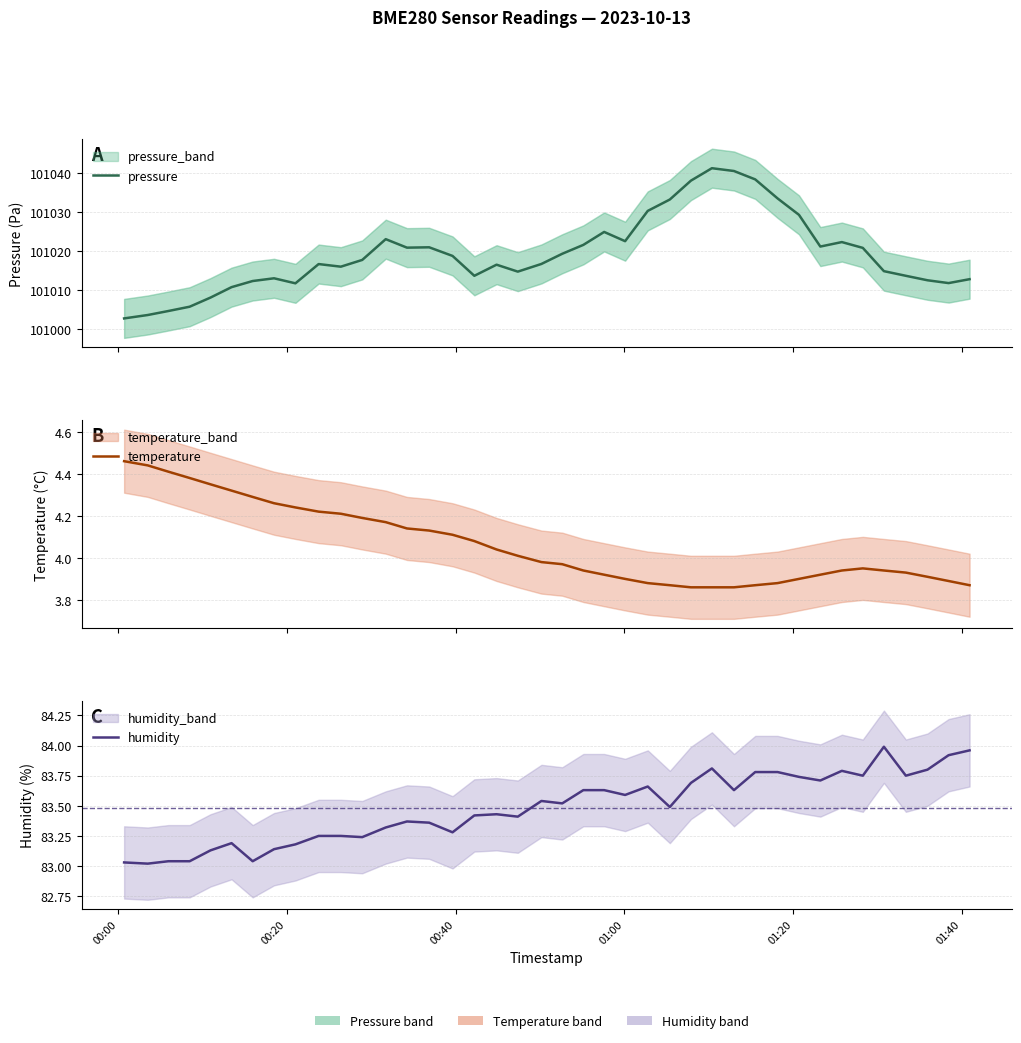

True or false: temperature and humidity cross at least once.

False